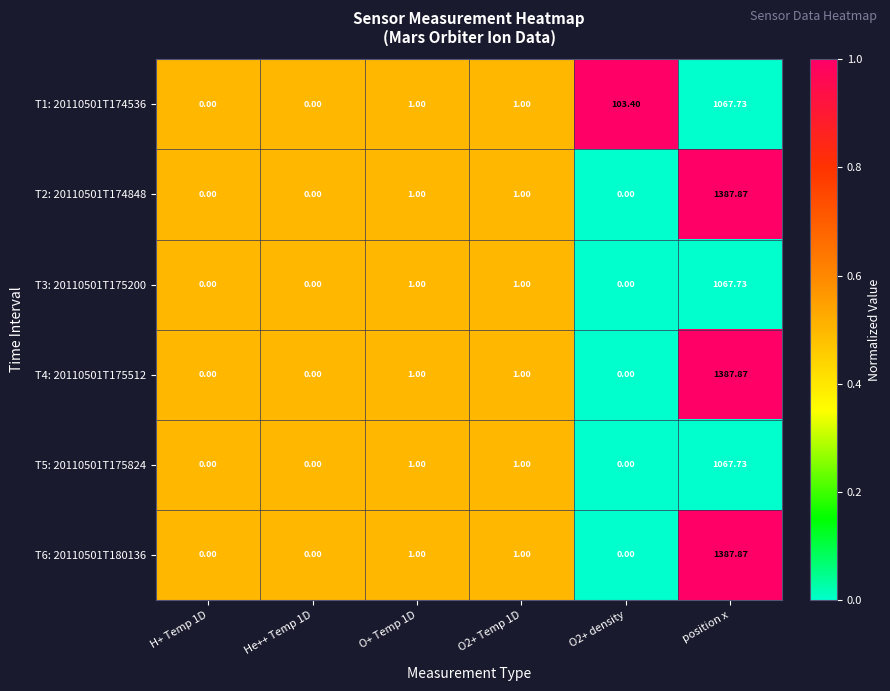

Which category has the highest value in the T2: 20110501T174848 series?

position x